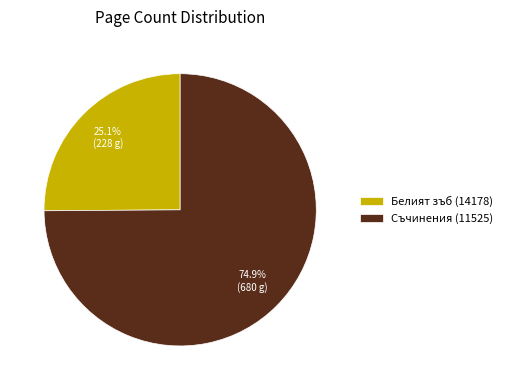

Which category has the biggest portion of the pie?

Съчинения (11525)